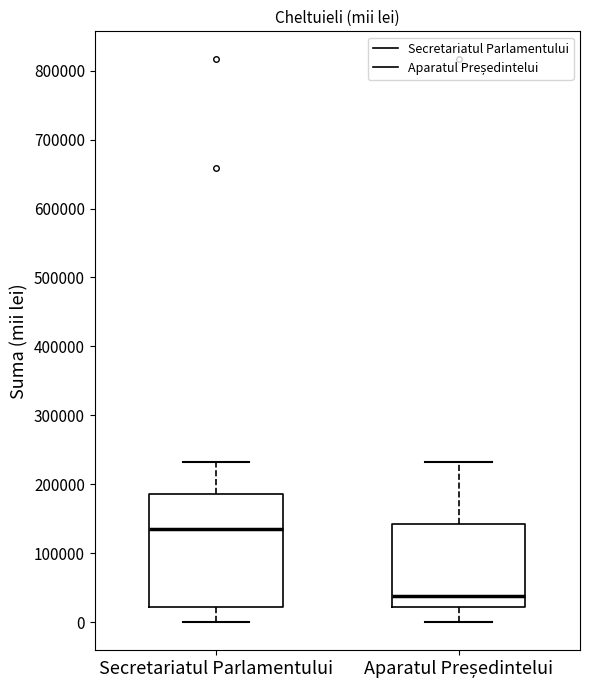

Where does the lower whisker of the box for Secretariatul Parlamentului end on the y-axis? The values are not printed on the chart, so give them approximately, as read against the axis.

0